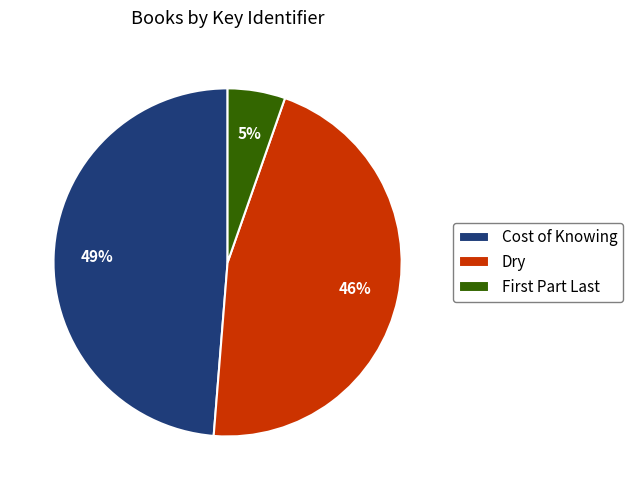

Rank the categories by value from lowest to highest.

First Part Last, Dry, Cost of Knowing